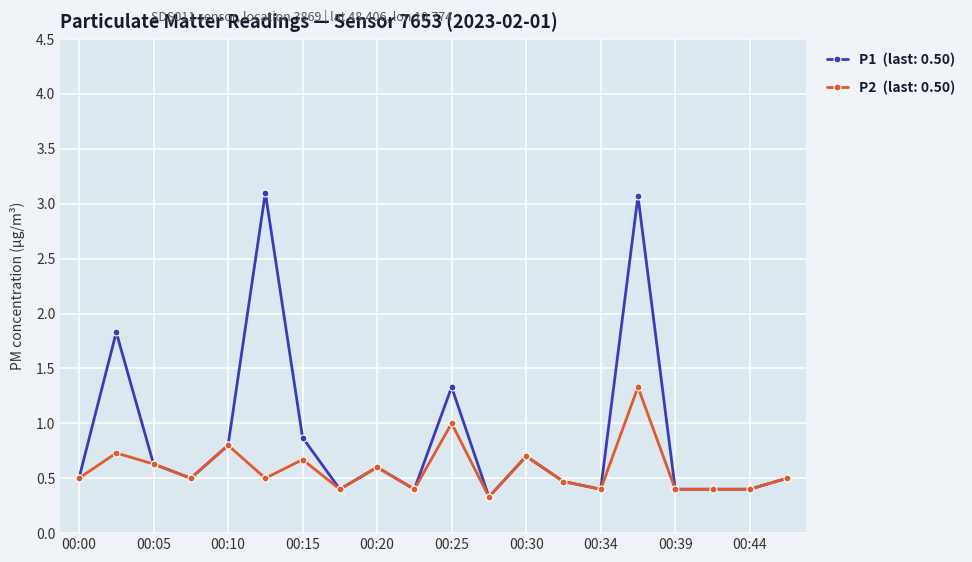

What is the minimum value shown in the chart?

0.3